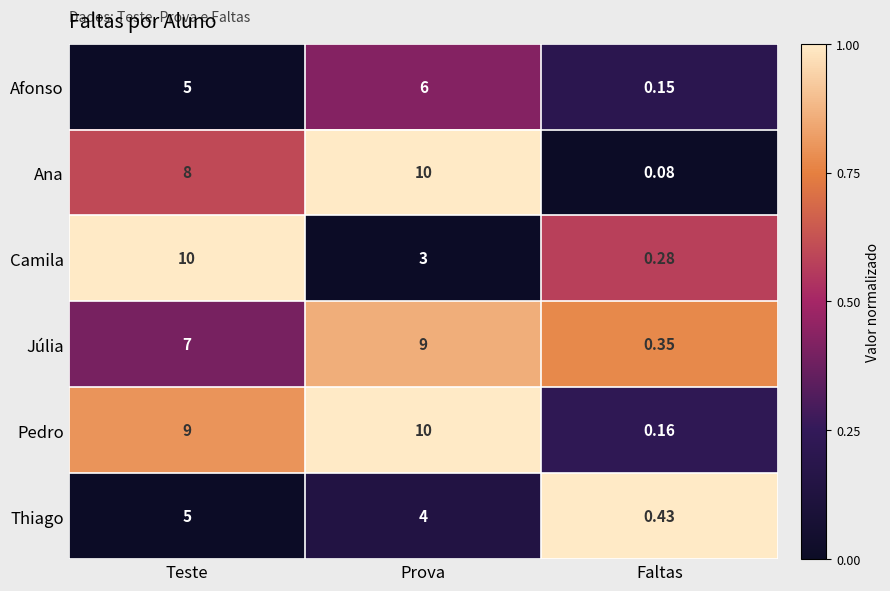

At which label does Ana reach its minimum?

Faltas